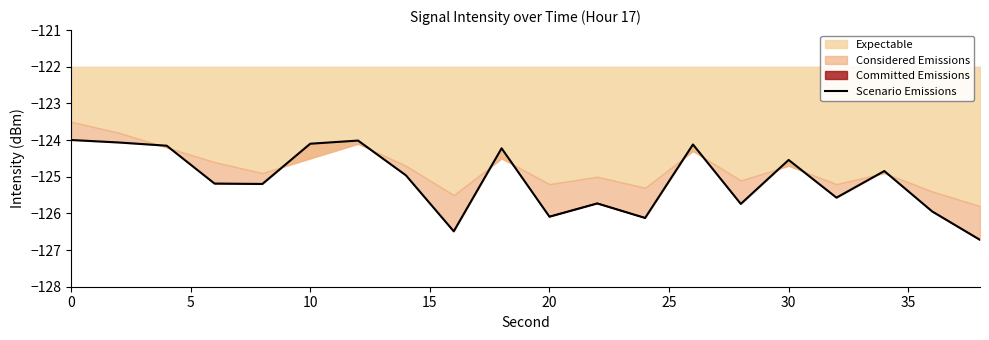

True or false: the data has more than 1 interior local peaks.

True